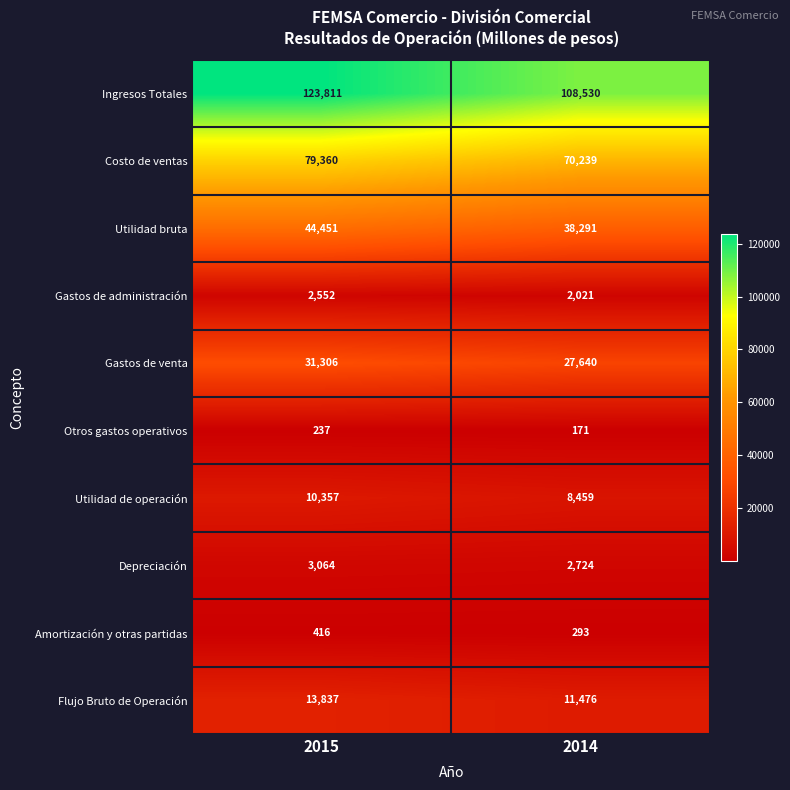

How many categories are shown in the chart?

2